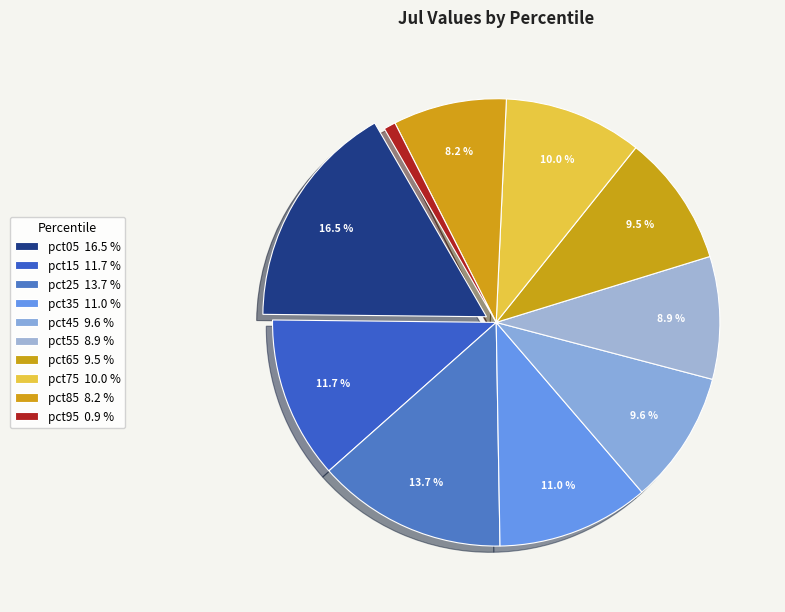

What percentage is the pct15 slice, to the nearest percent?

12%